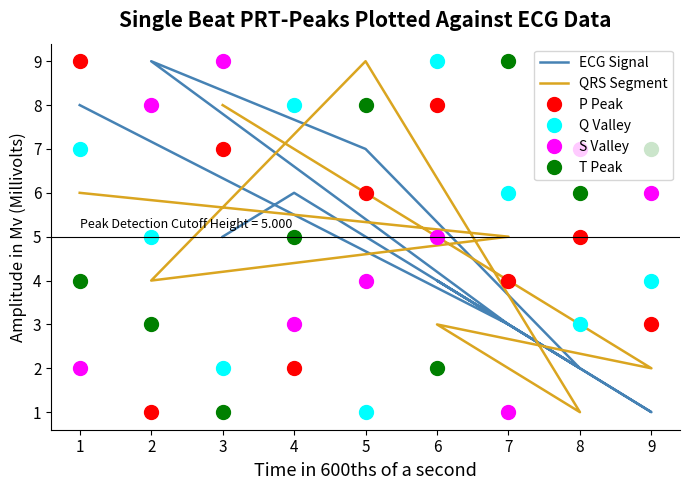

What are all the series names shown in the legend?

ECG Signal, QRS Segment, P Peak, Q Valley, S Valley, T Peak